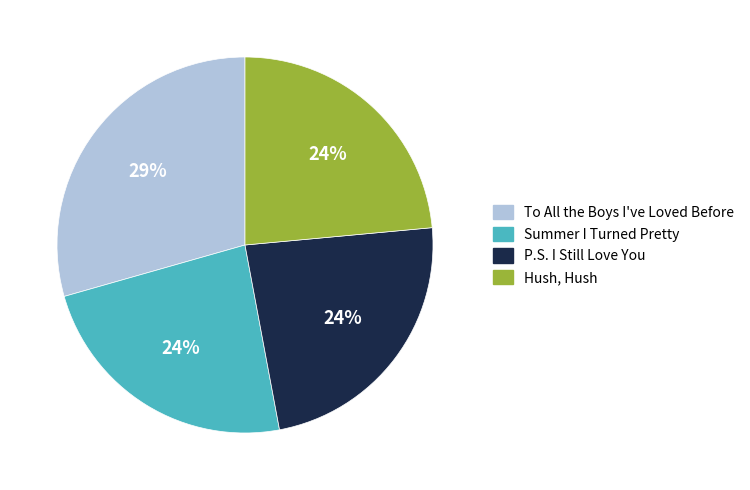

Which slice is the largest?

To All the Boys I've Loved Before